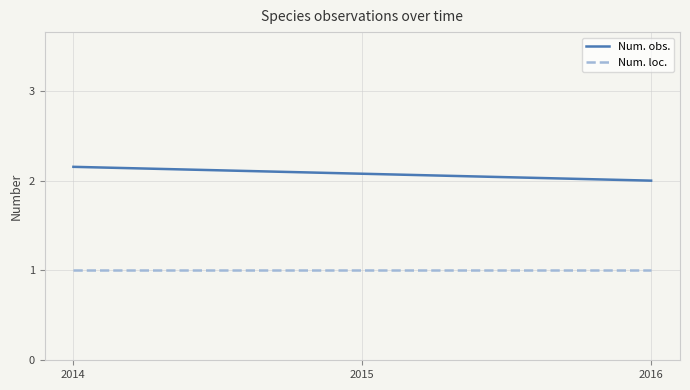

True or false: Num. loc. and Num. obs. cross at least once.

False